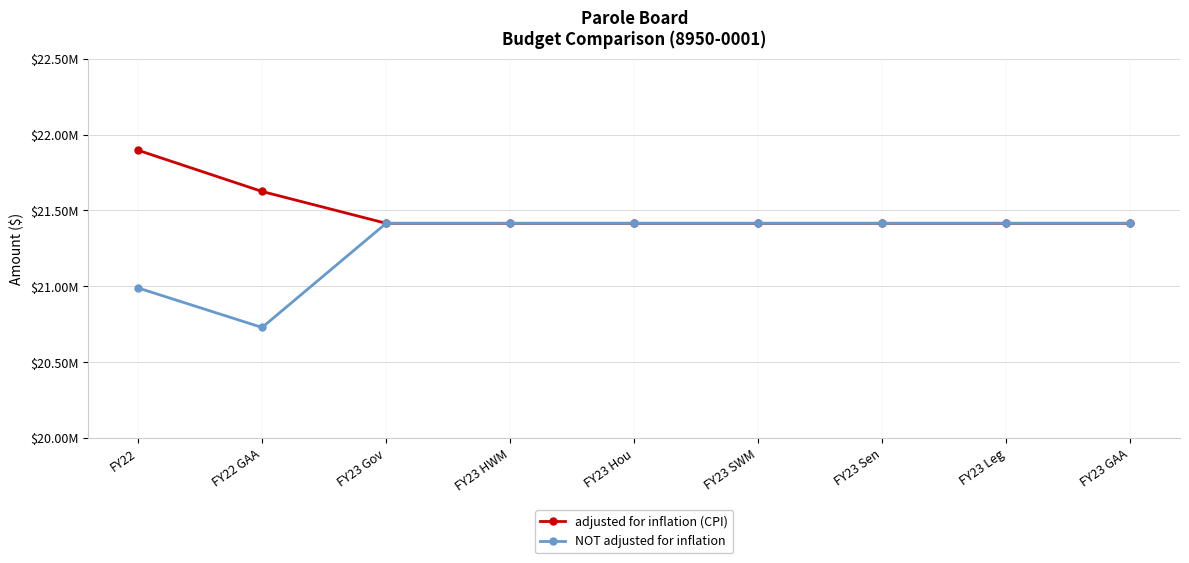

What is the difference between the maximum and minimum values in the NOT adjusted for inflation series?

686915